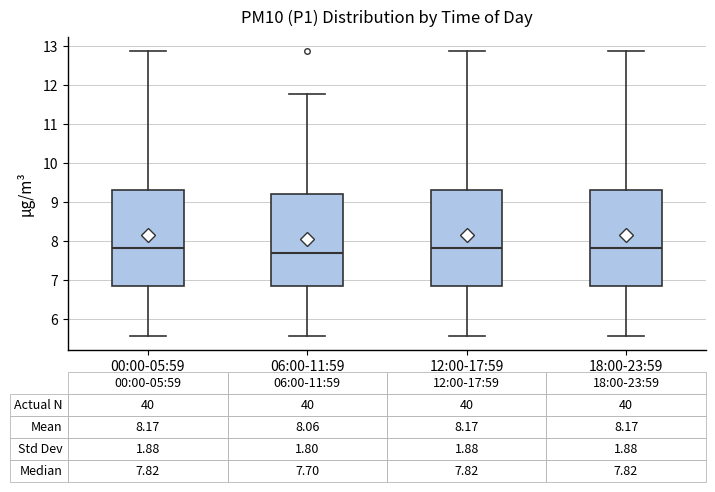

Which box has the lowest median line?

06:00-11:59